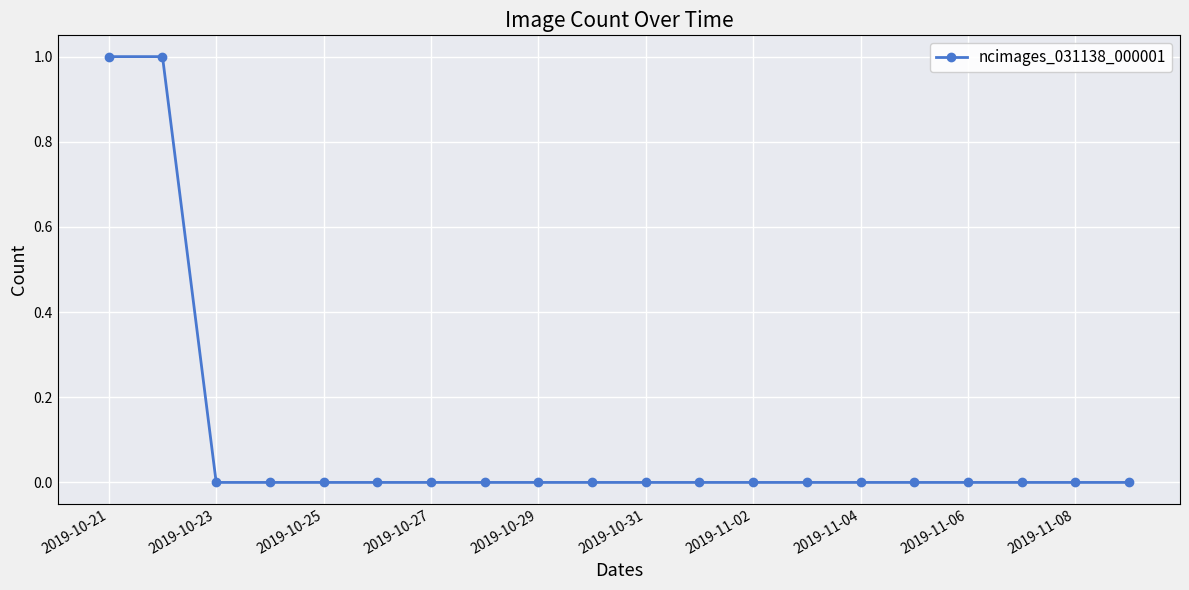

Does the chart display data point markers on the line(s)?

Yes